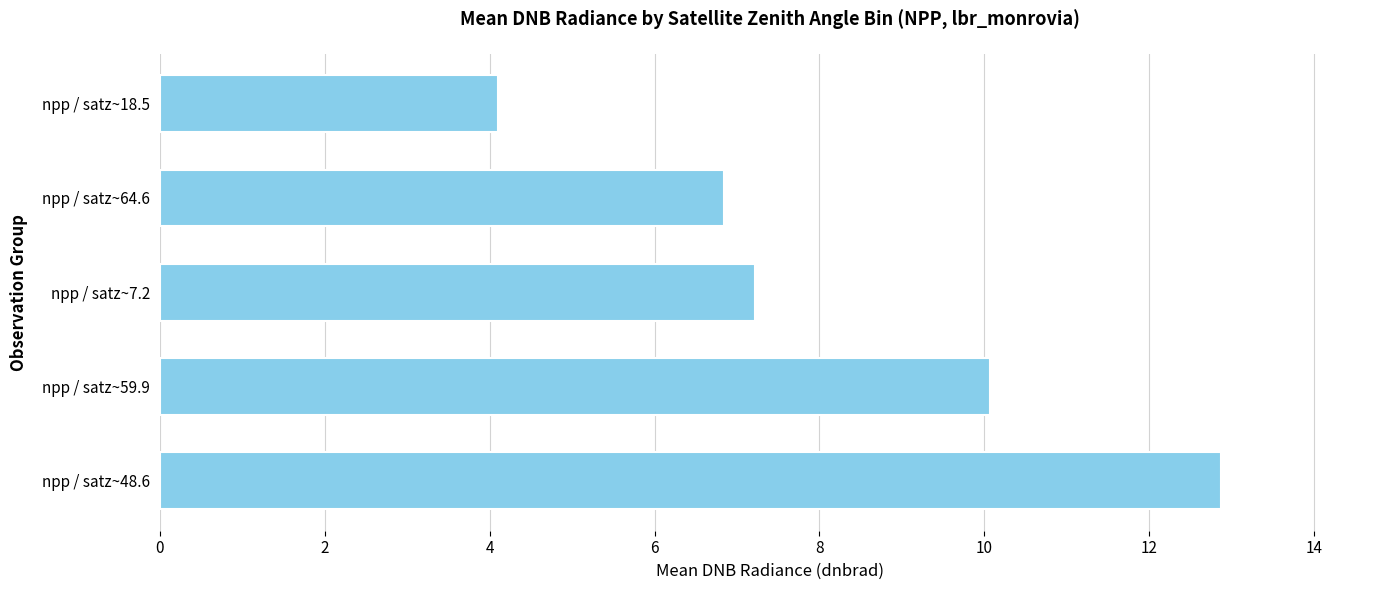

Approximately how many times larger is the value at npp / satz~7.2 compared to npp / satz~59.9?

0.7